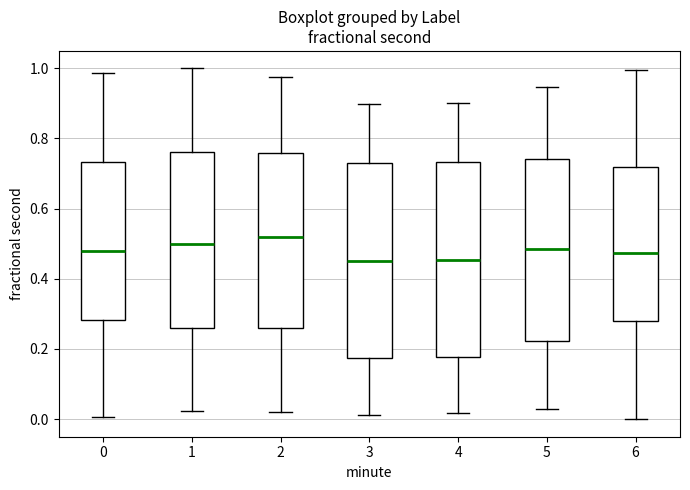

Reading left to right, transcribe this box plot: for each box, give where its median line is, the range the box spans, and where its two whiskers end, as read against the y-axis. The values are not printed on the chart, so give them approximately, as read against the axis.

0: median 0.48, box 0.28 to 0.74, whiskers 0.00 to 0.98
1: median 0.50, box 0.26 to 0.76, whiskers 0.02 to 1.00
2: median 0.52, box 0.26 to 0.76, whiskers 0.02 to 0.98
3: median 0.46, box 0.18 to 0.74, whiskers 0.02 to 0.90
4: median 0.46, box 0.18 to 0.74, whiskers 0.02 to 0.90
5: median 0.48, box 0.22 to 0.74, whiskers 0.02 to 0.94
6: median 0.48, box 0.28 to 0.72, whiskers 0.00 to 1.00